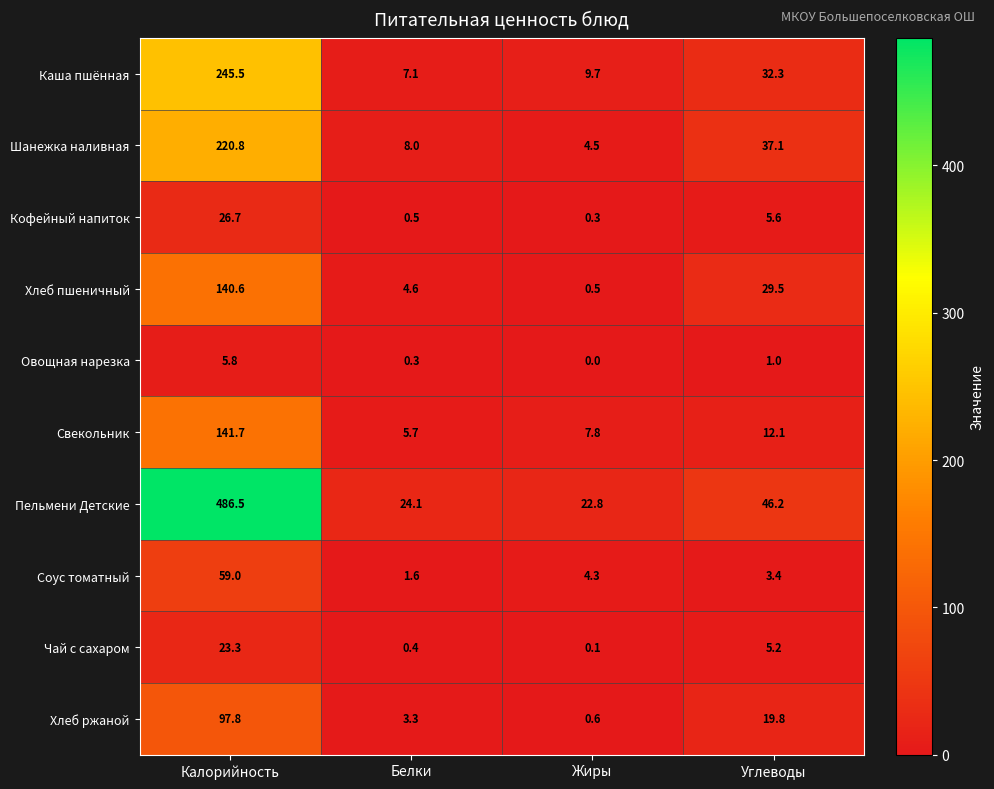

At Калорийность, list the series in order from smallest to largest.

Овощная нарезка, Чай с сахаром, Кофейный напиток, Соус томатный, Хлеб ржаной, Хлеб пшеничный, Свекольник, Шанежка наливная, Каша пшённая, Пельмени Детские